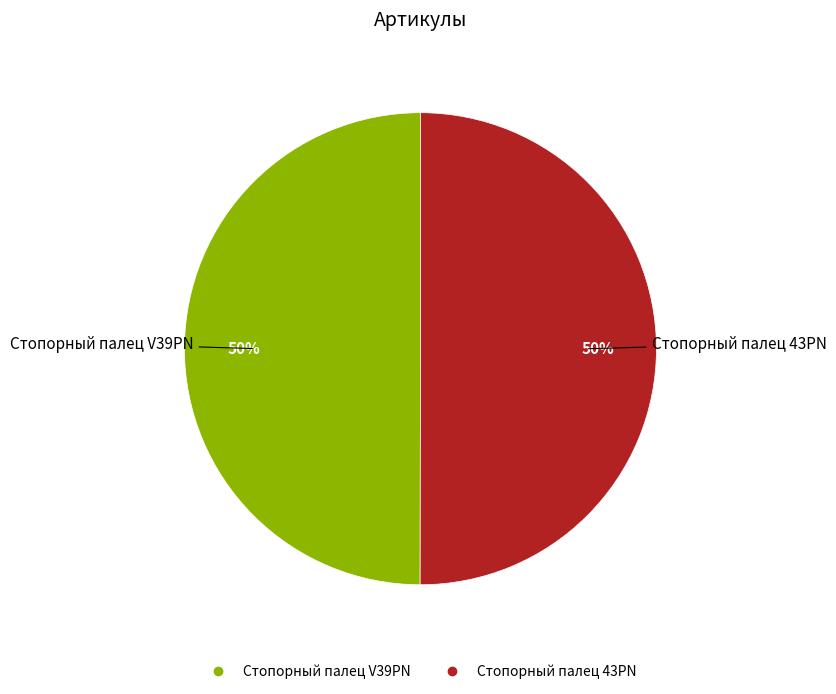

Is it true that Стопорный палец 43PN is 50% of the pie?

True